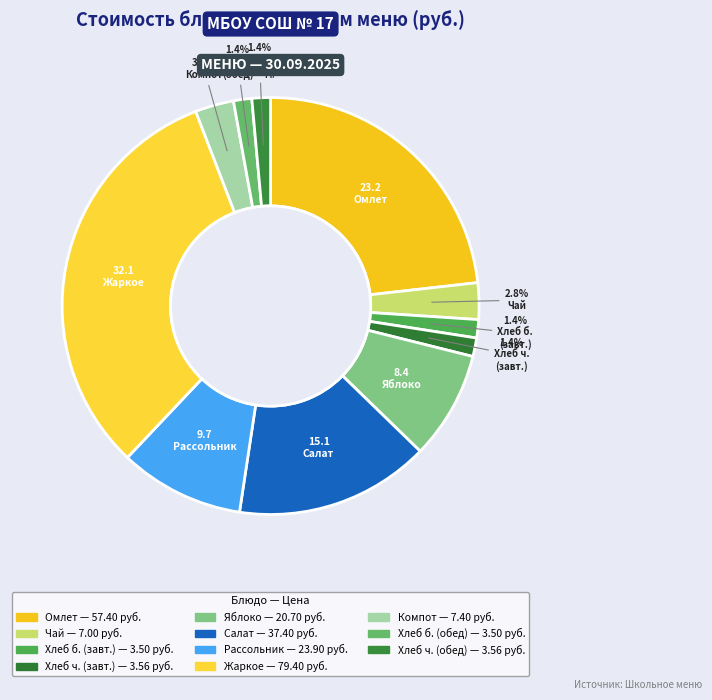

Count the number of slices in the pie.

11